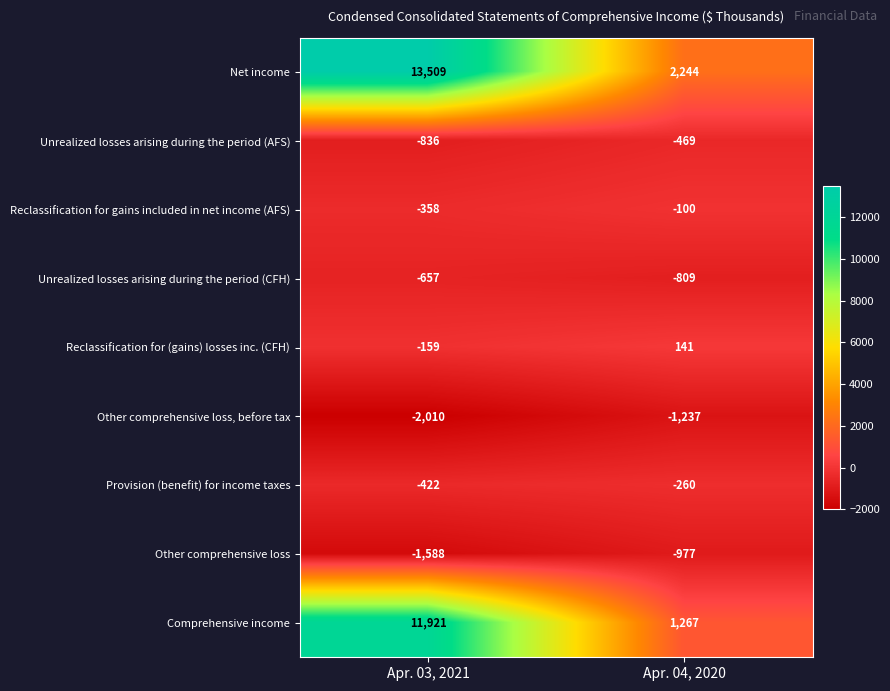

Which series has the largest total across all categories?

Net income